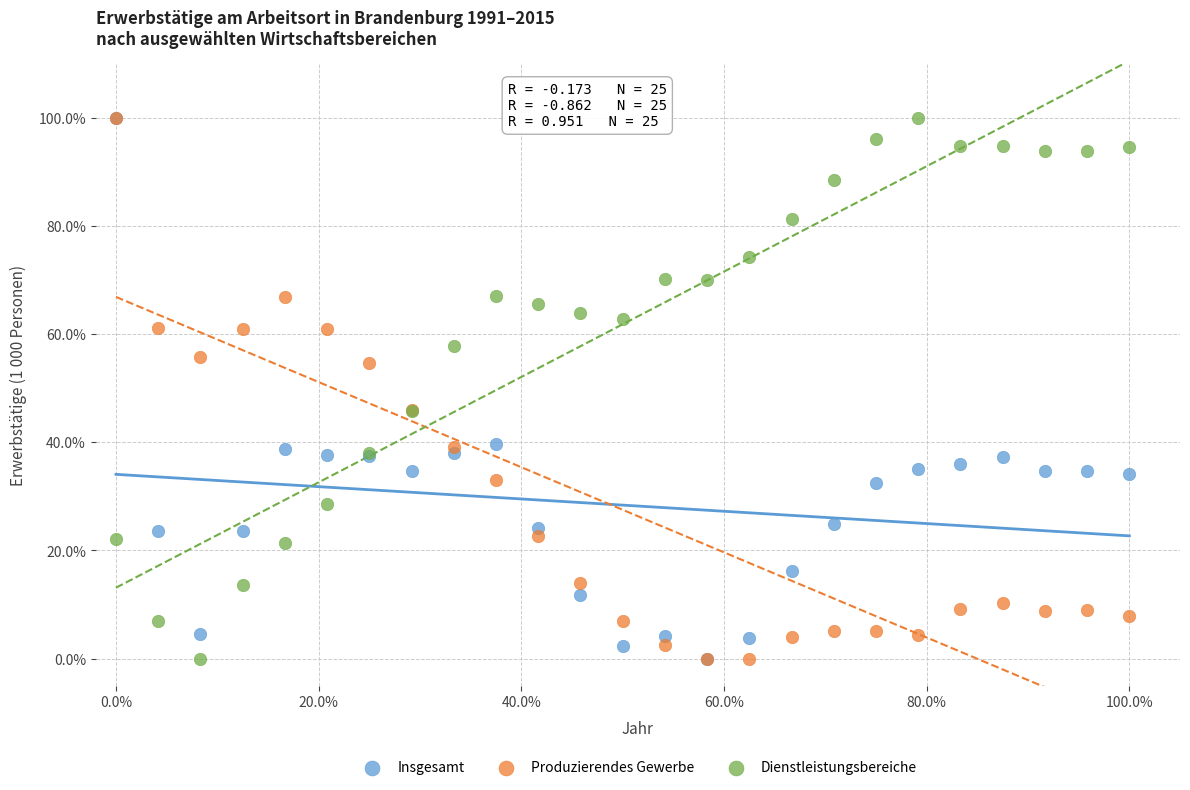

What are all the series names shown in the legend?

Insgesamt, Produzierendes Gewerbe, Dienstleistungsbereiche